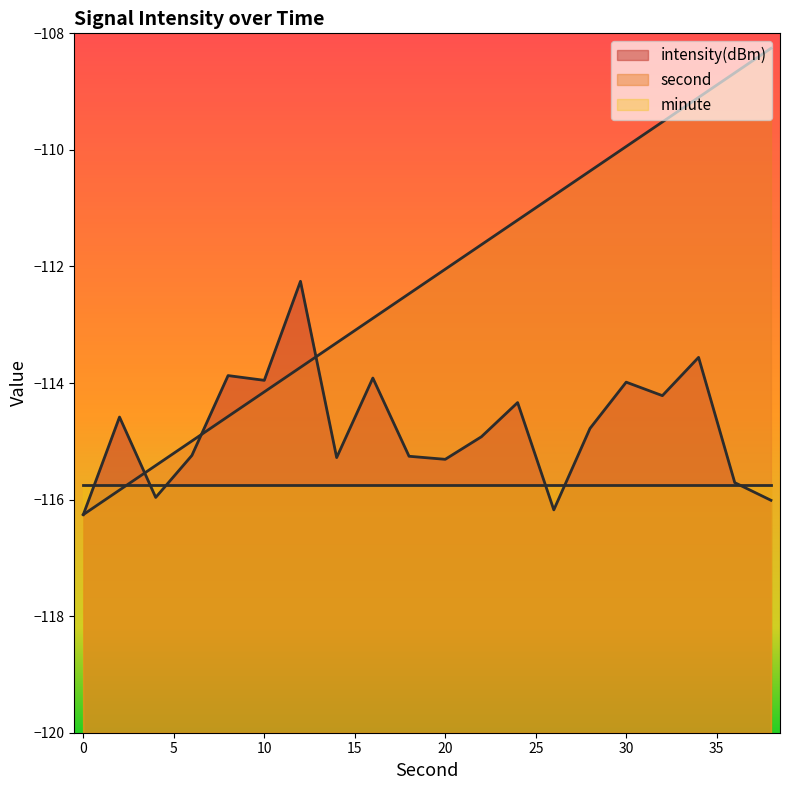

Is it true that second equals -39.0 at 26?

False